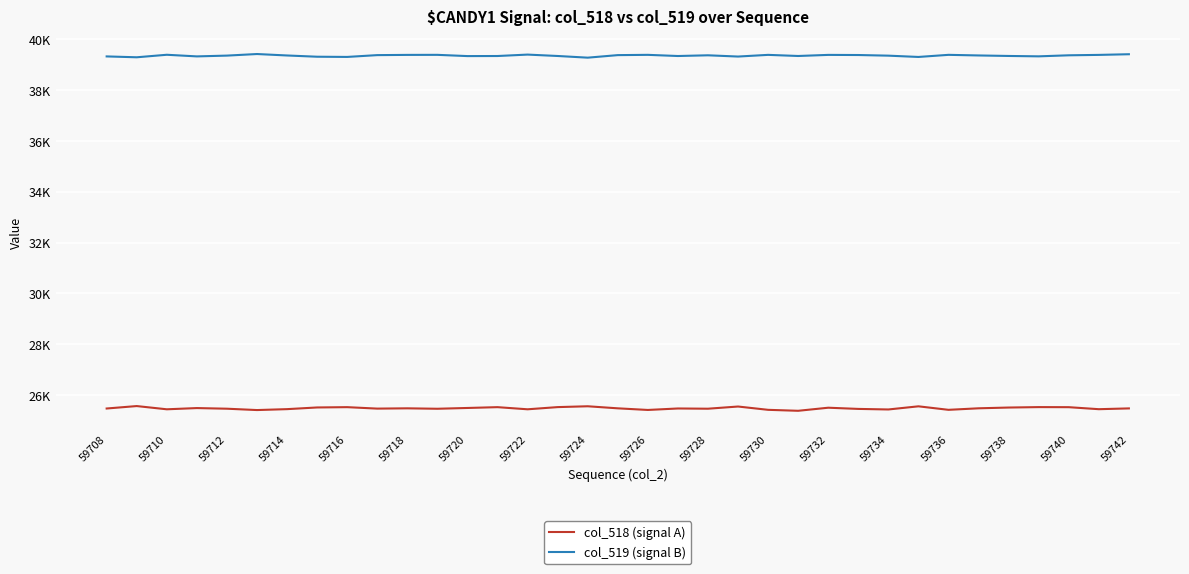

Does the chart have visible grid lines?

Yes